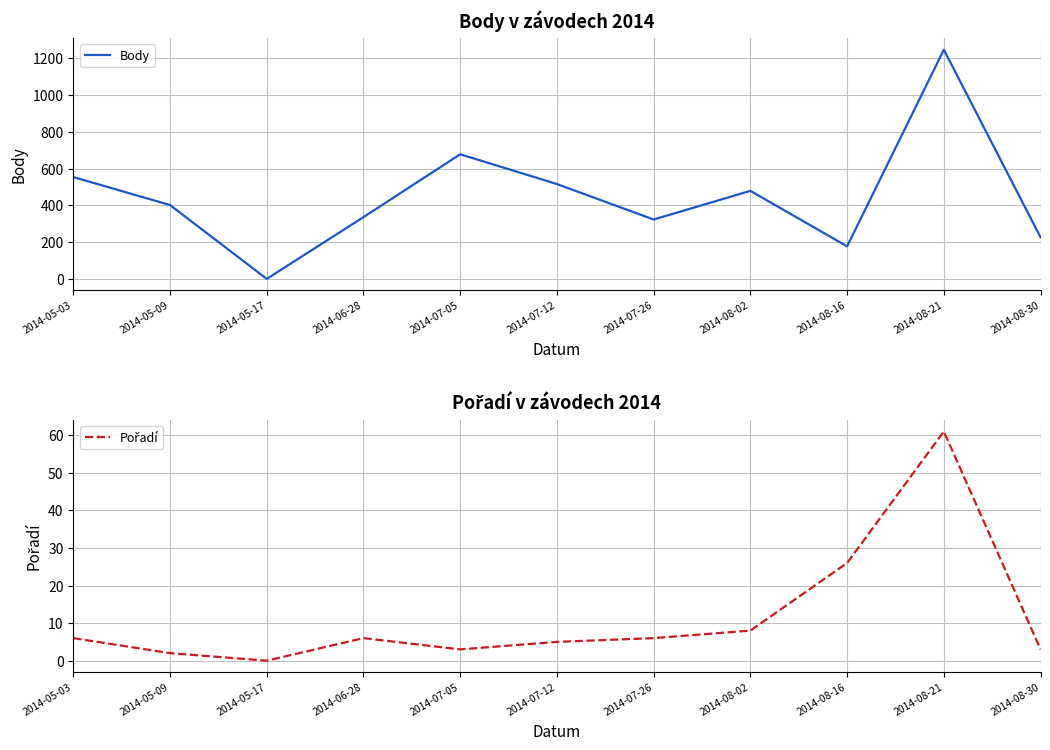

Rank the series by their maximum value, from lowest to highest.

Pořadí, Body